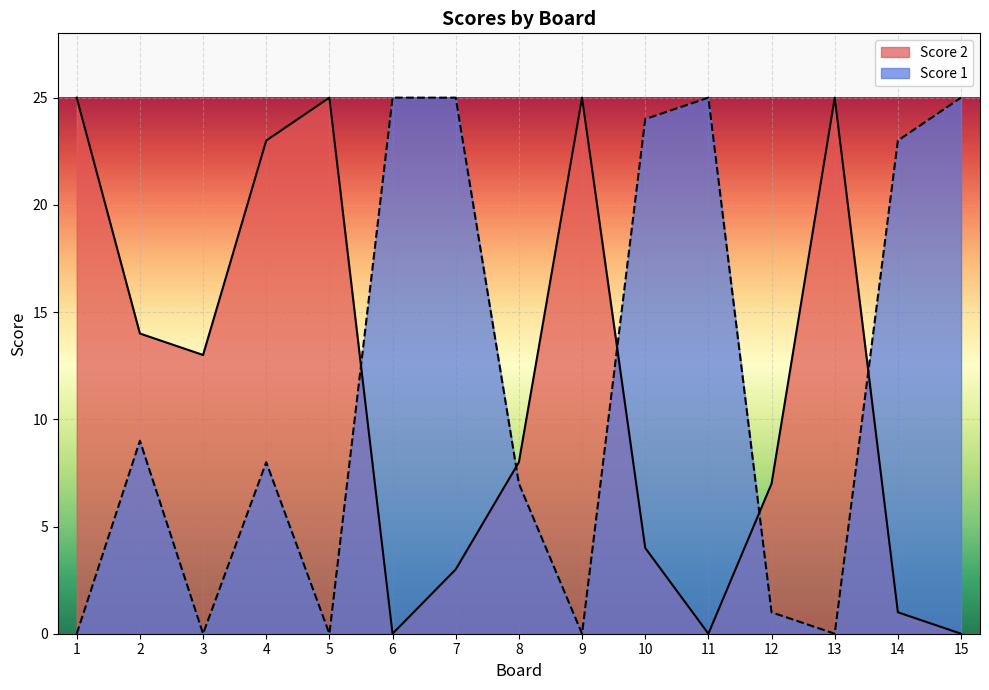

What is the value of the Score 1 point at the 12th from the left?

1